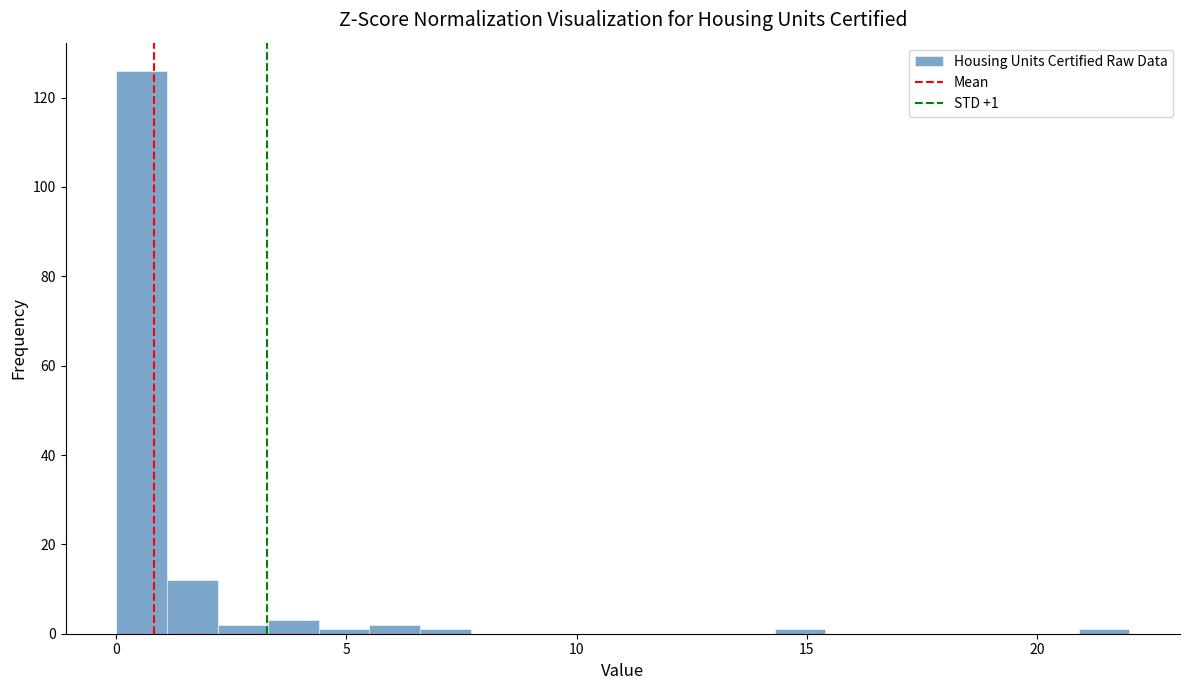

Around what value on the x-axis is the tallest bar? Give the approximate position of its centre, as read against the axis.

0.5